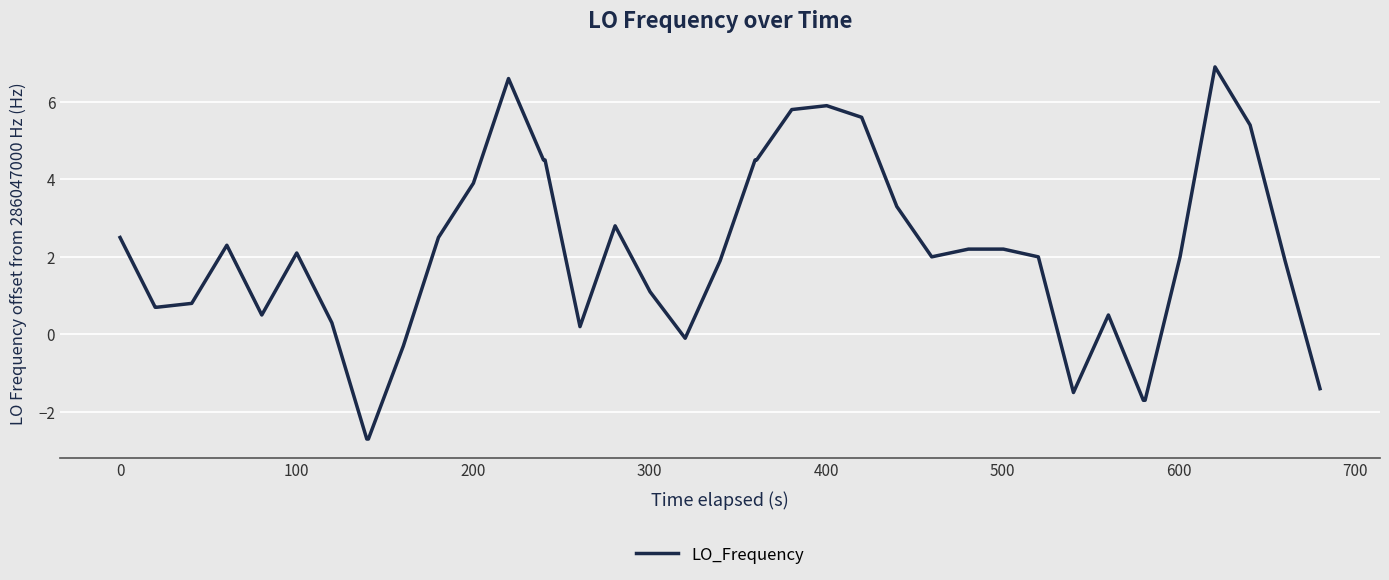

What is the greatest value displayed?

6.9